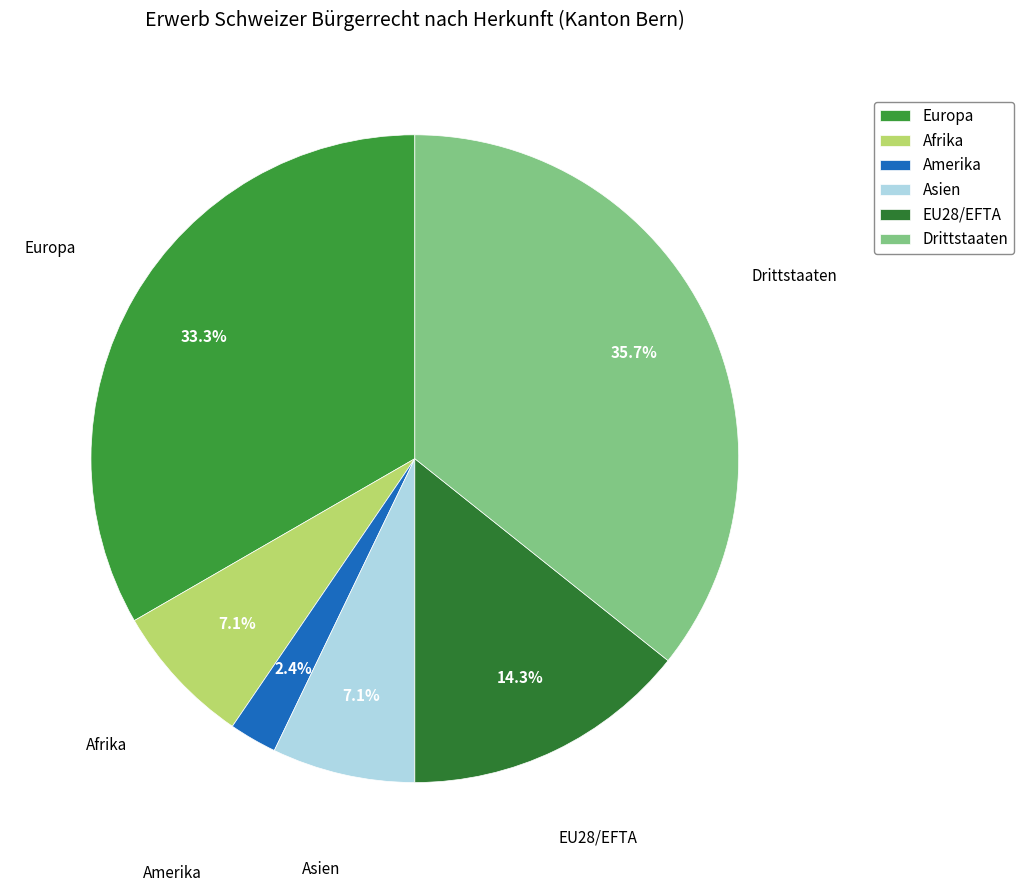

What portion of the pie excludes EU28/EFTA?

85.7%